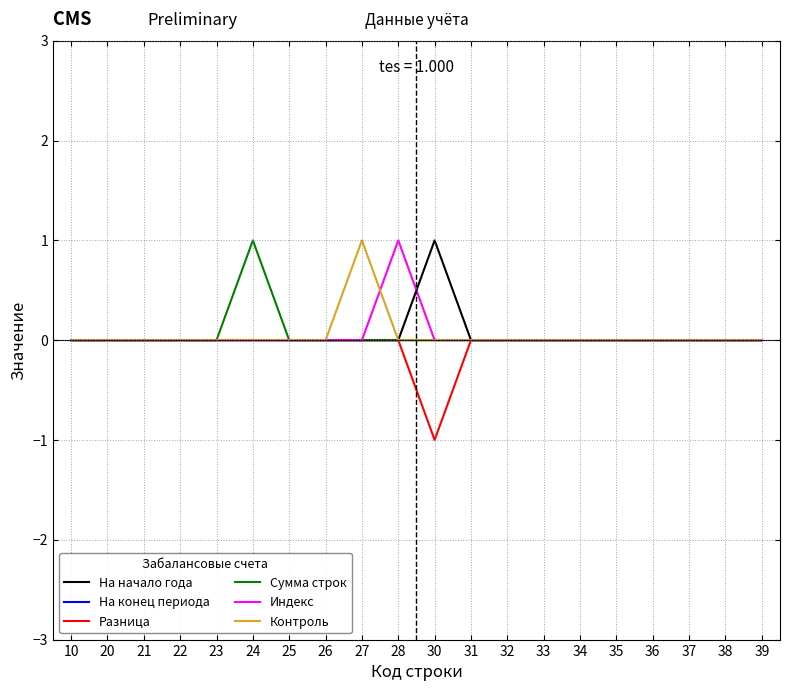

Between 28 and 32, which series saw the biggest shift?

Индекс